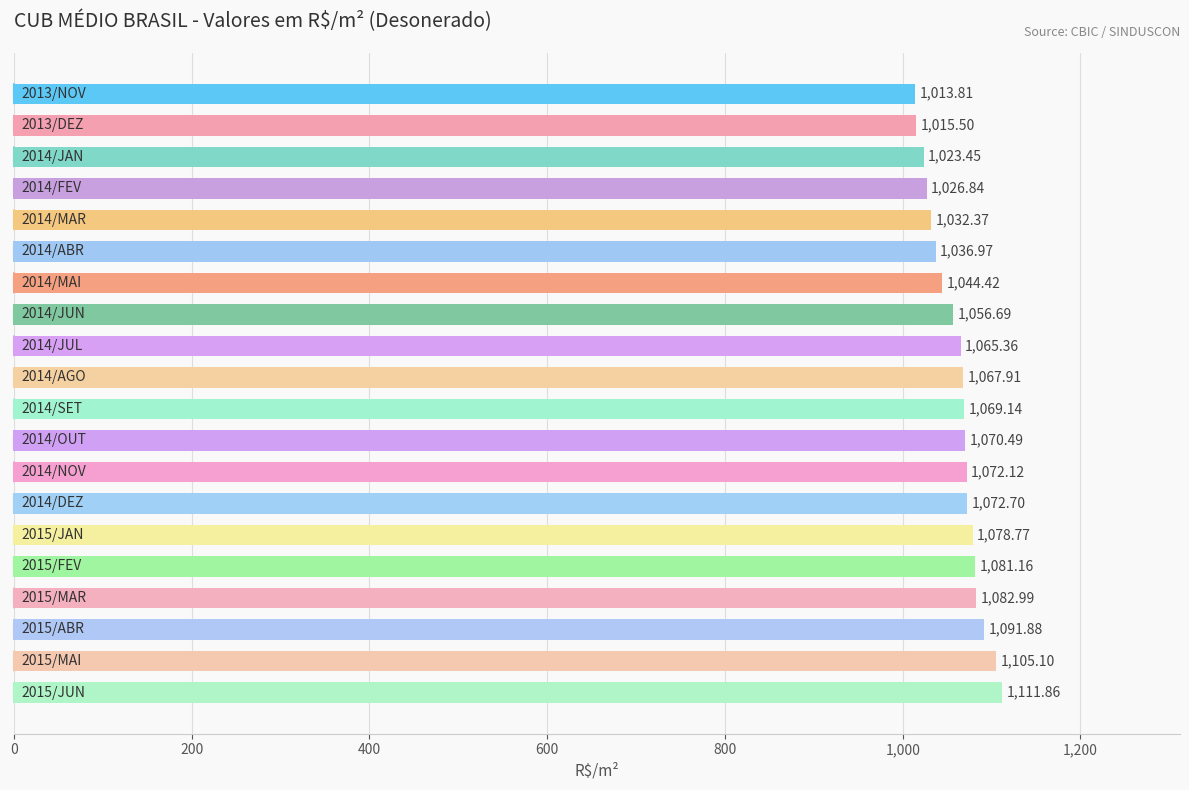

What is the difference between the maximum and second lowest values?

96.4